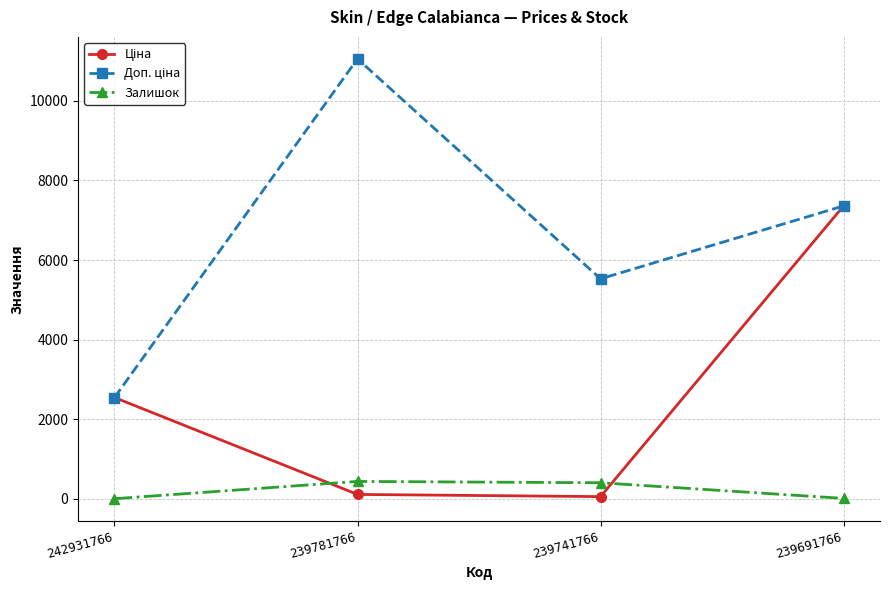

True or false: Залишок has more than 0 points higher than both neighbors.

True